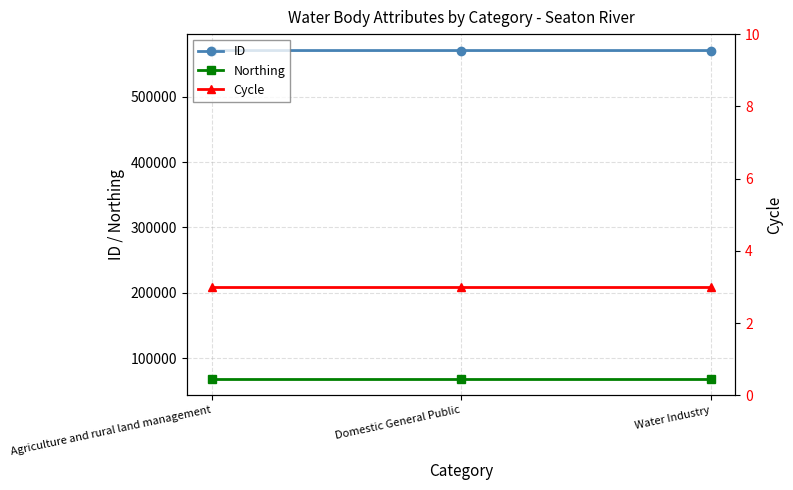

Which series has the widest spread of values?

ID